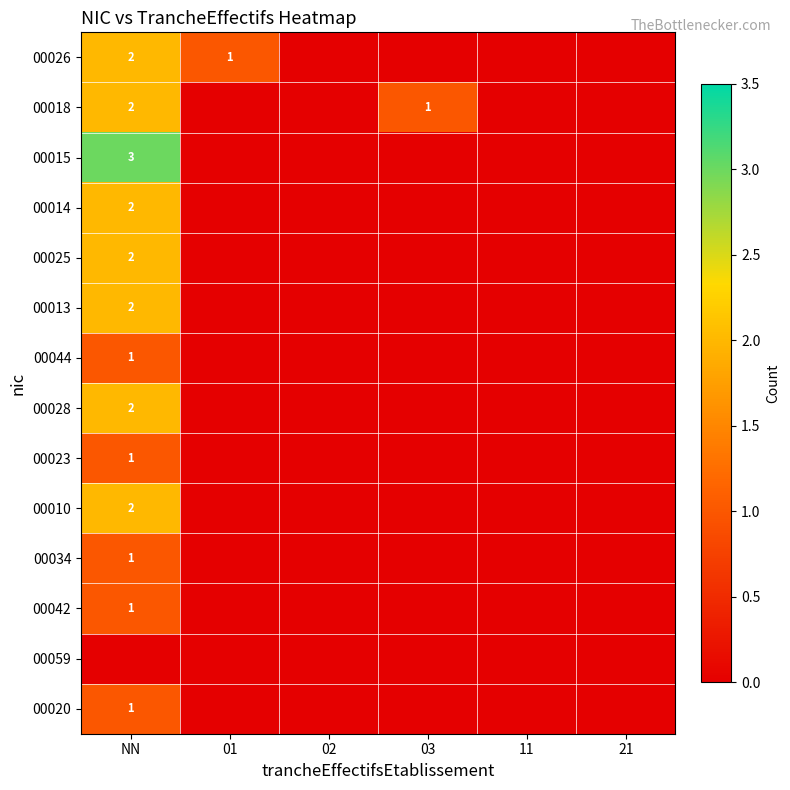

The 00014 series shows 0 at NN. True or false?

False